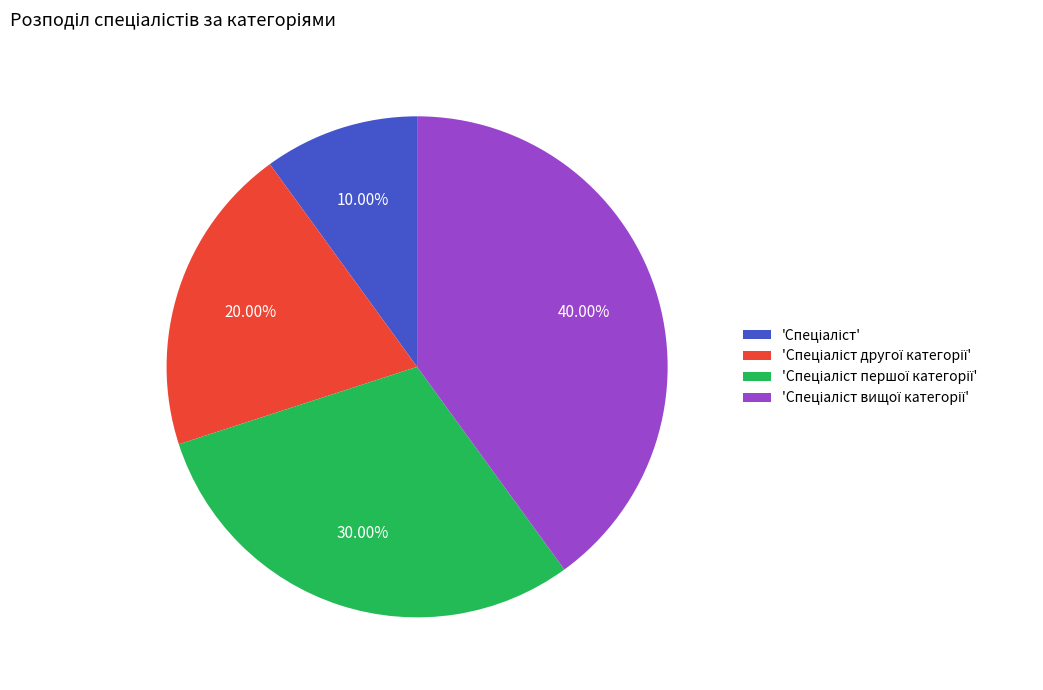

Is there any slice that represents more than half of the pie?

No